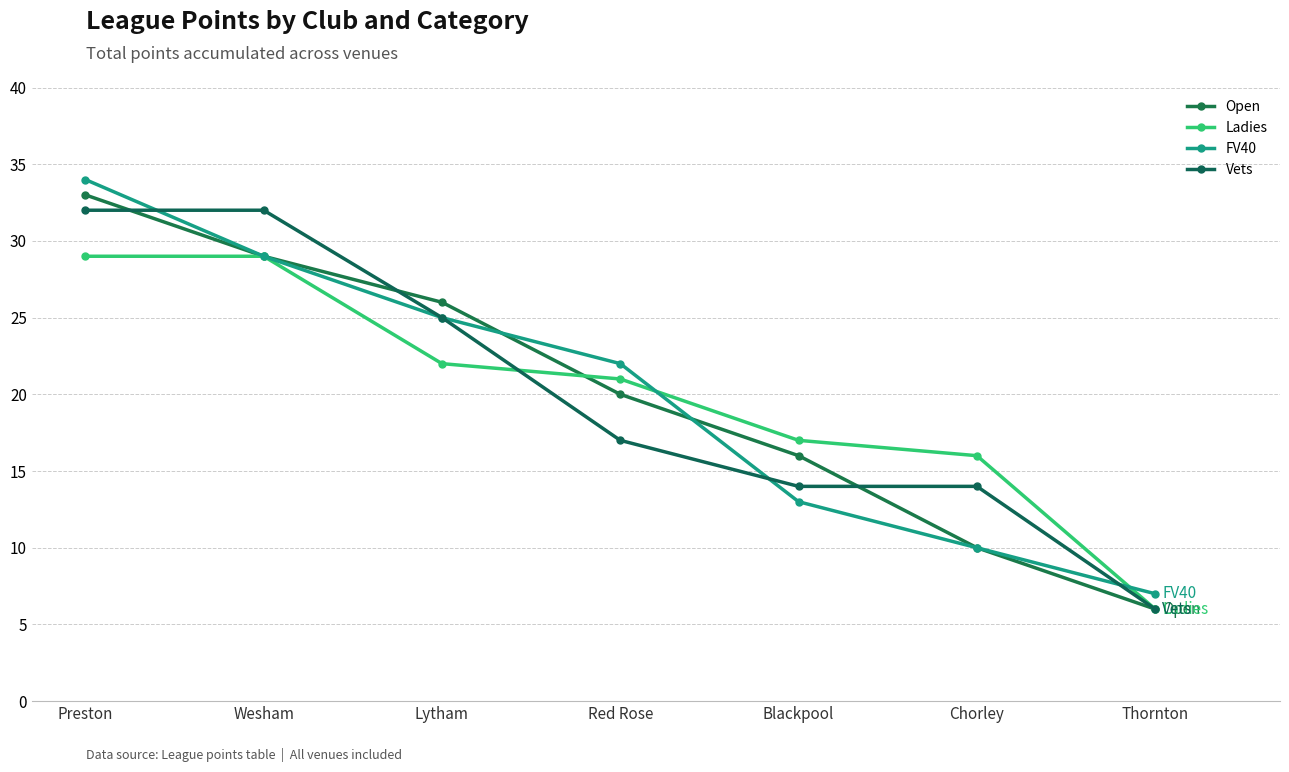

How many data points in FV40 are less than 22?

3